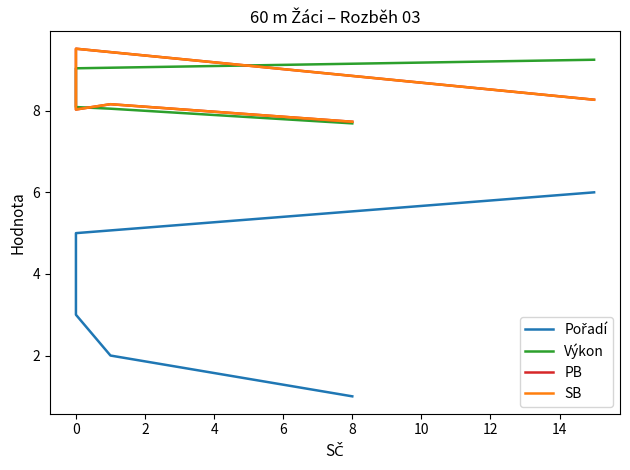

Is the value of PB at 0 greater than the value of Pořadí at 0?

Yes